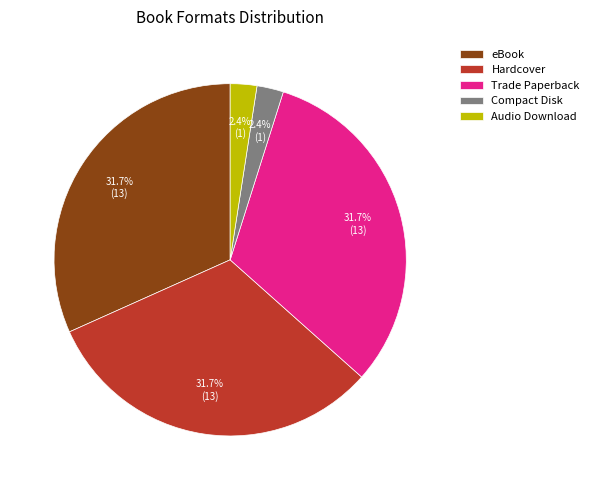

Between Compact Disk and Hardcover, which is larger?

Hardcover